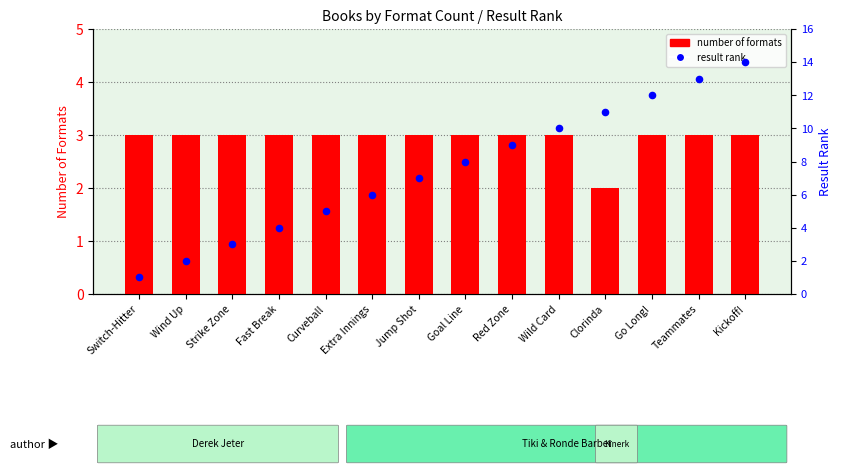

Which series has the largest total across all categories?

result rank